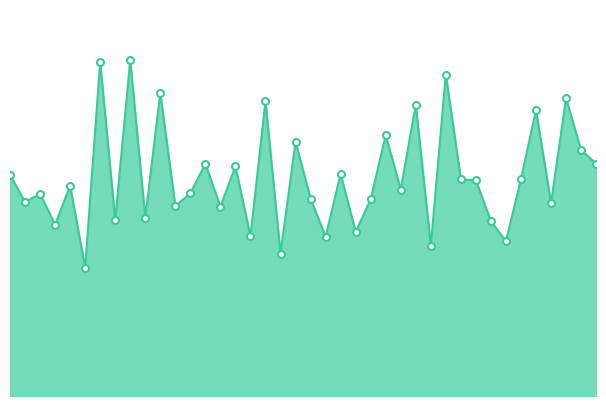

At how many categories does at least one series exceed 50?

4